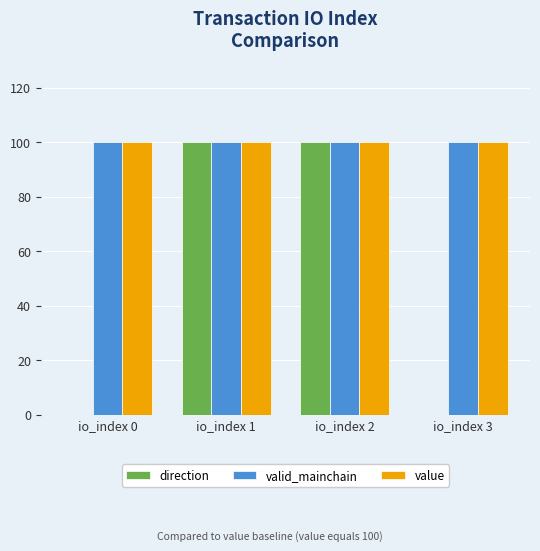

What is the sum of all direction values?

200